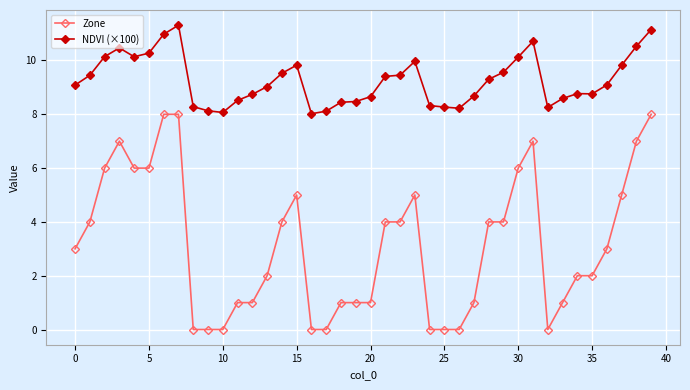

What is the difference between the maximum and minimum values in the NDVI (×100) series?

3.3